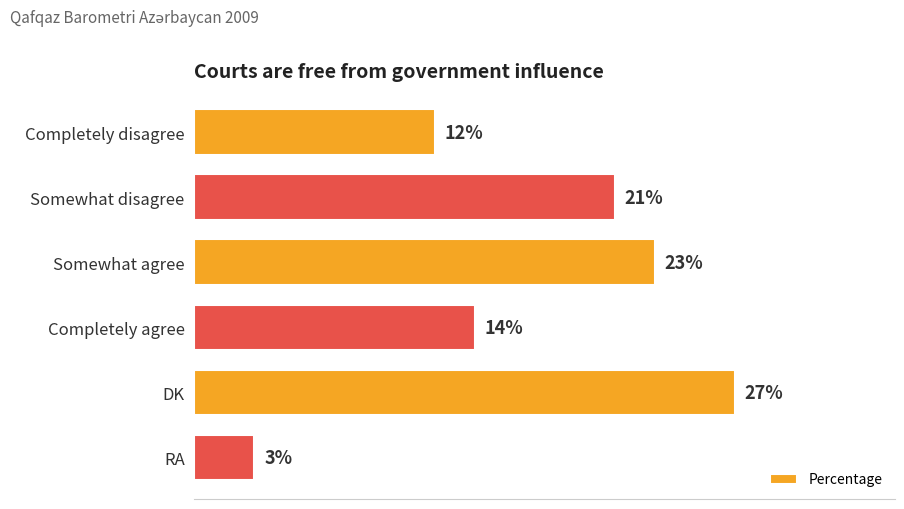

Which category has the lowest value across all series?

RA